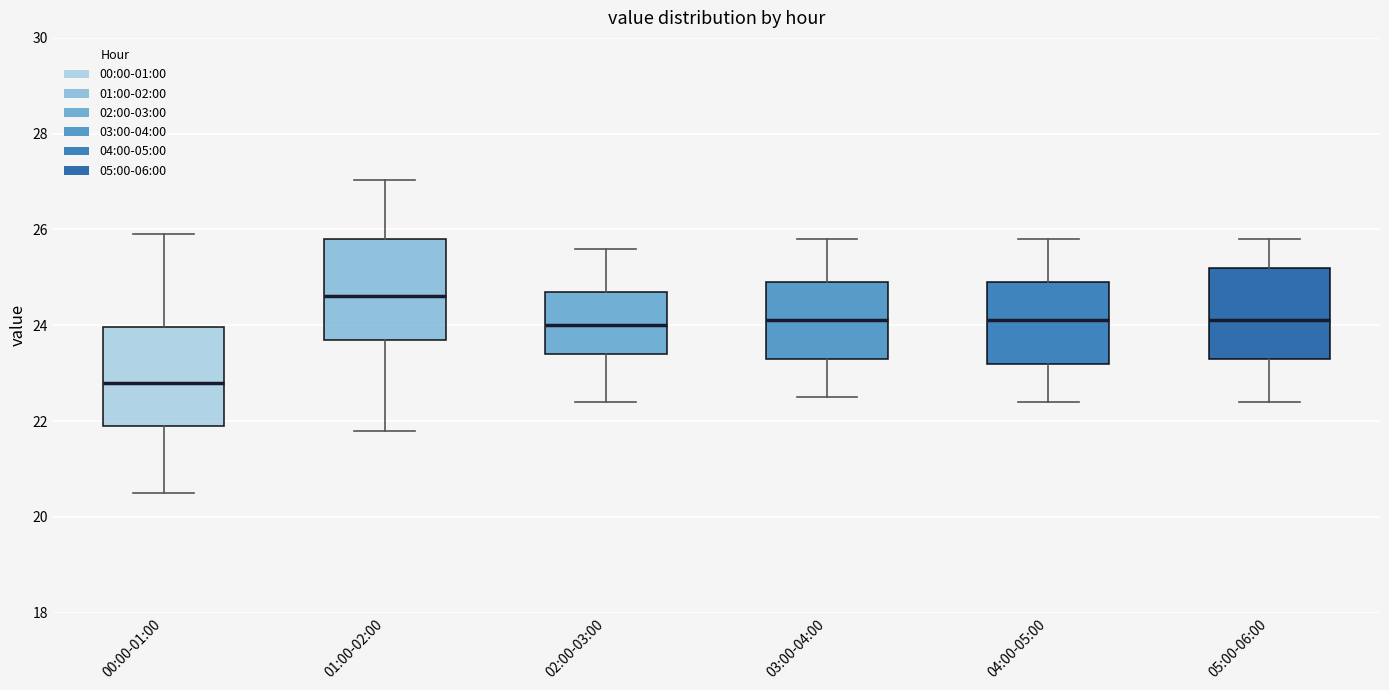

Reading left to right, read every box against the y-axis: the position of its median line, the range the box covers, and the ends of its whiskers. The values are not printed on the chart, so give them approximately, as read against the axis.

00:00-01:00: median 22.8, box 22.0 to 24.0, whiskers 20.6 to 26.0
01:00-02:00: median 24.6, box 23.8 to 25.8, whiskers 21.8 to 27.0
02:00-03:00: median 24.0, box 23.4 to 24.8, whiskers 22.4 to 25.6
03:00-04:00: median 24.2, box 23.4 to 25.0, whiskers 22.6 to 25.8
04:00-05:00: median 24.2, box 23.2 to 25.0, whiskers 22.4 to 25.8
05:00-06:00: median 24.2, box 23.4 to 25.2, whiskers 22.4 to 25.8